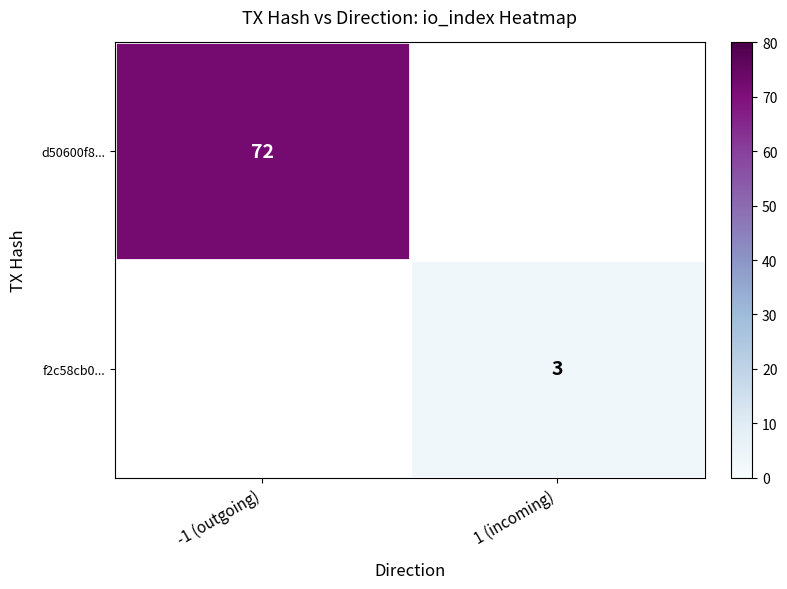

The d50600f8... series shows 99 at -1 (outgoing). True or false?

False